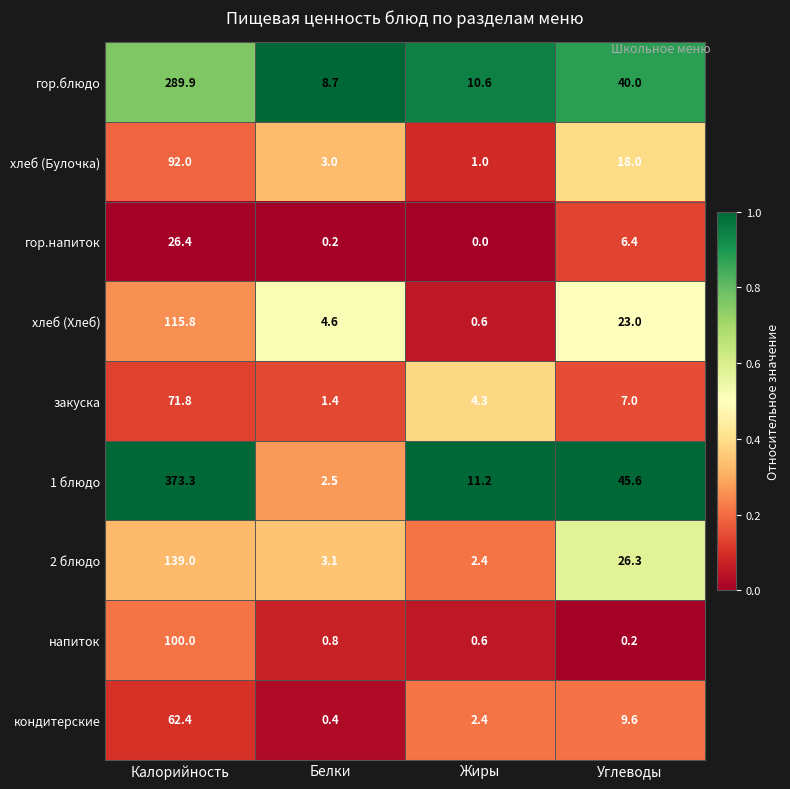

List the labels in order of гор.блюдо value, smallest first.

Белки, Жиры, Углеводы, Калорийность